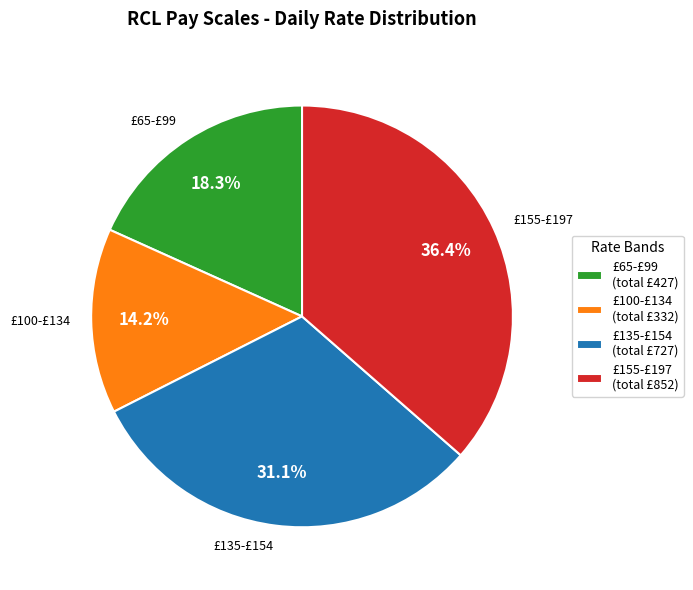

Do £100-£134 (total £332) and £135-£154 (total £727) together represent more than half of the pie?

No